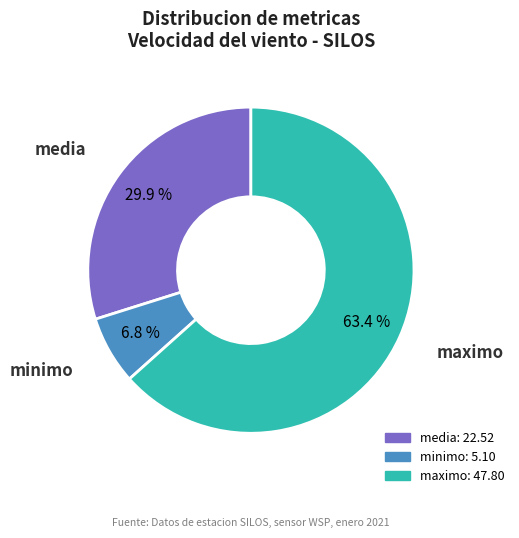

Is there any slice that represents more than half of the pie?

Yes